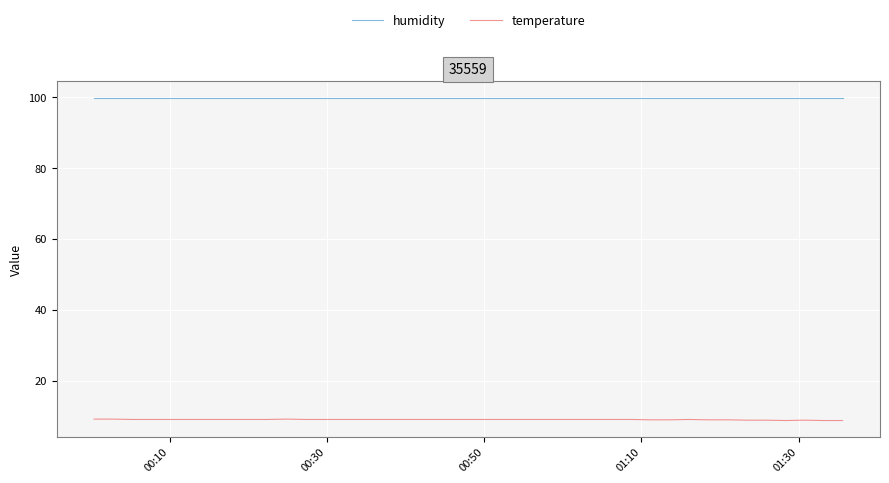

True or false: temperature and humidity intersect in this chart.

False